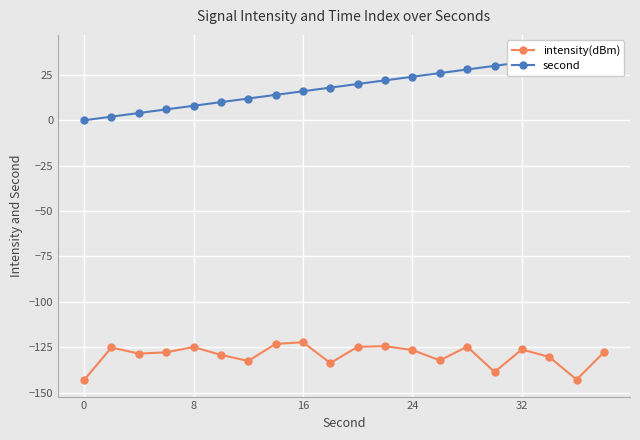

True or false: second and intensity(dBm) intersect in this chart.

False